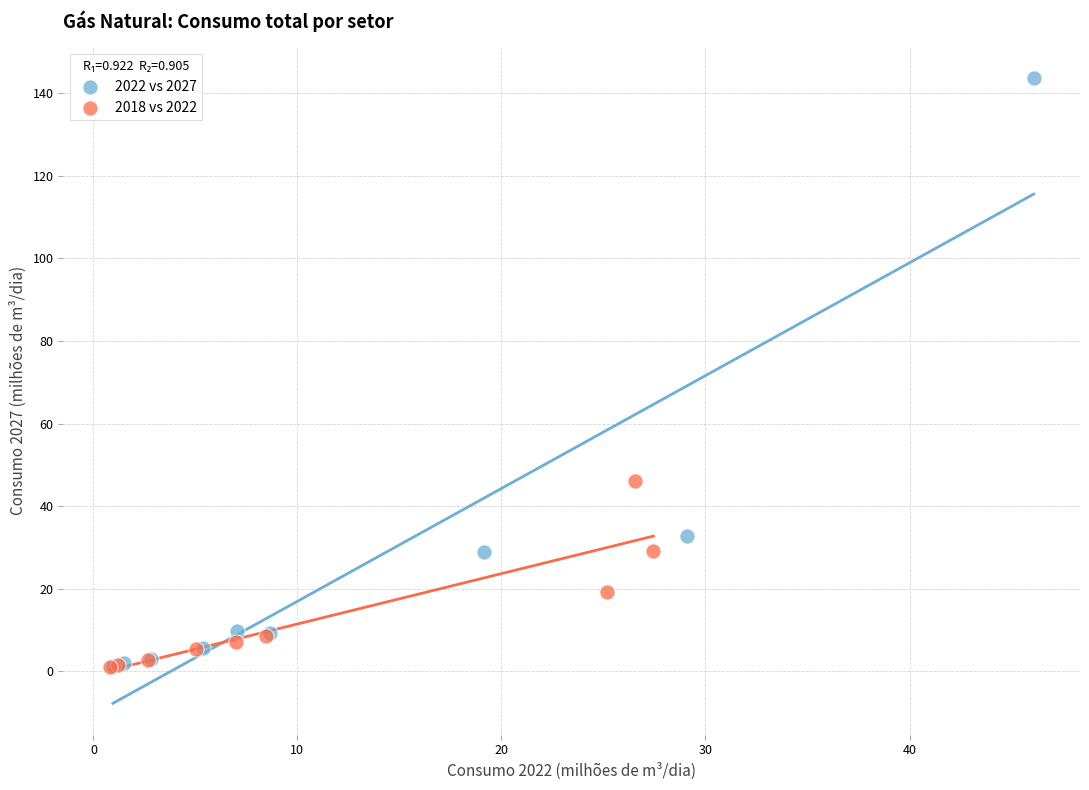

What are all the series names shown in the legend?

2022 vs 2027, 2018 vs 2022